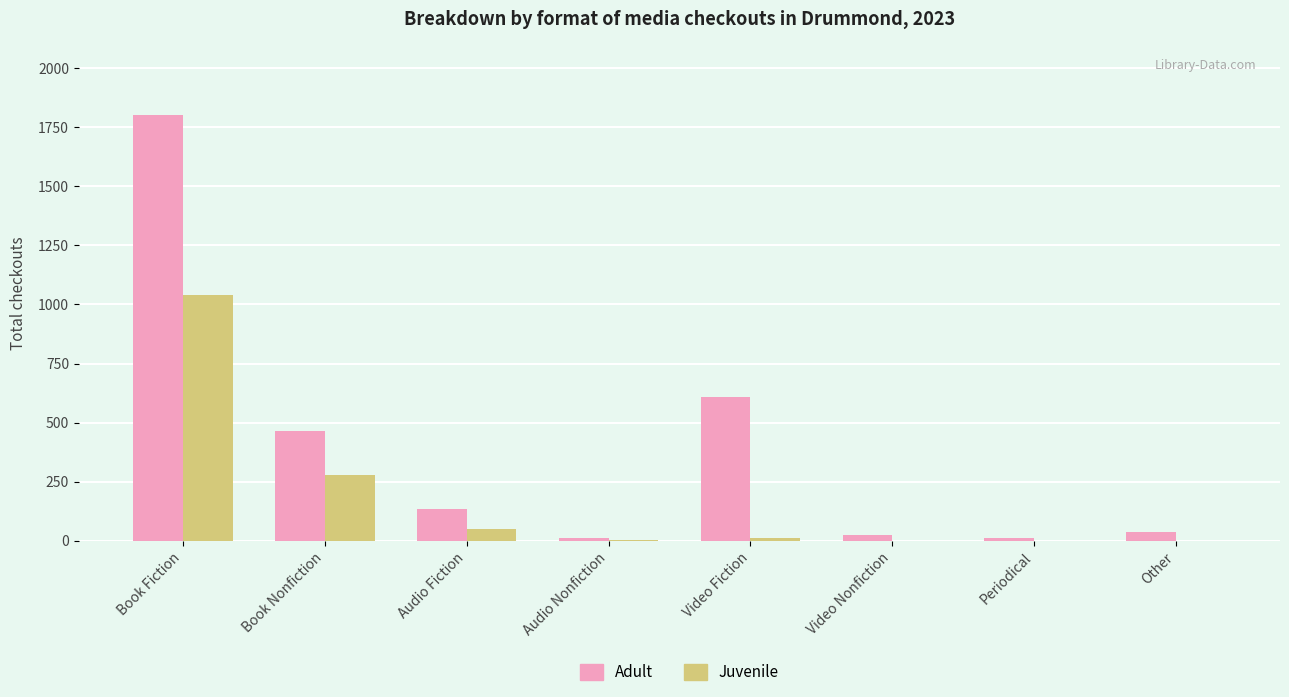

Count the number of data series in this chart.

2